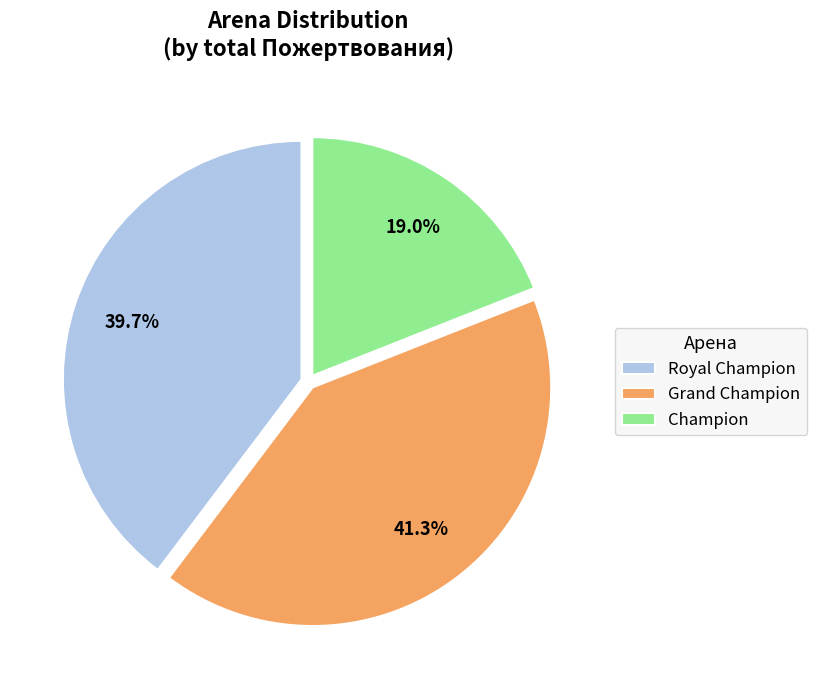

What is the ratio of the value at Champion to the value at Grand Champion?

0.5